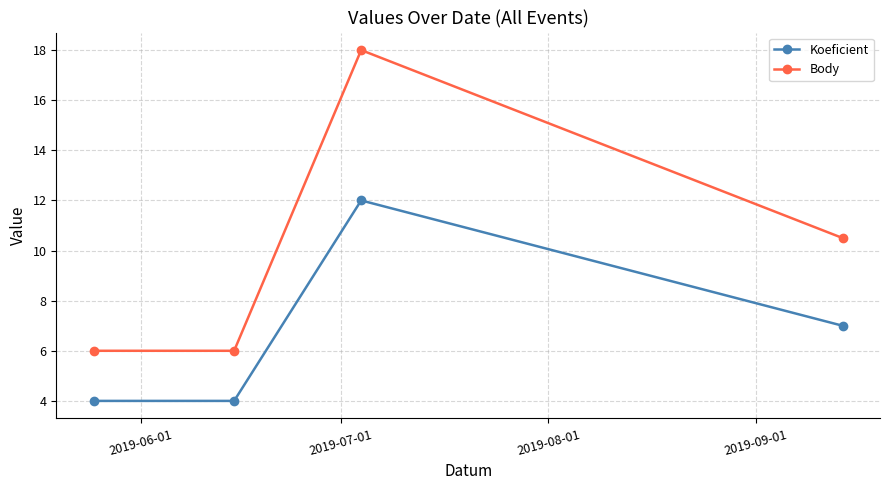

Which series has the widest spread of values?

Body